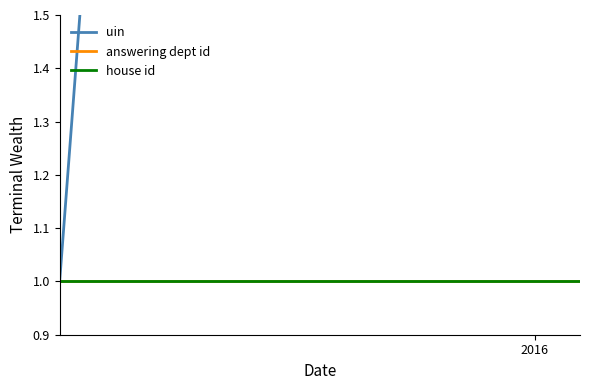

The value of house id at 2016 is 1.4. True or false?

False